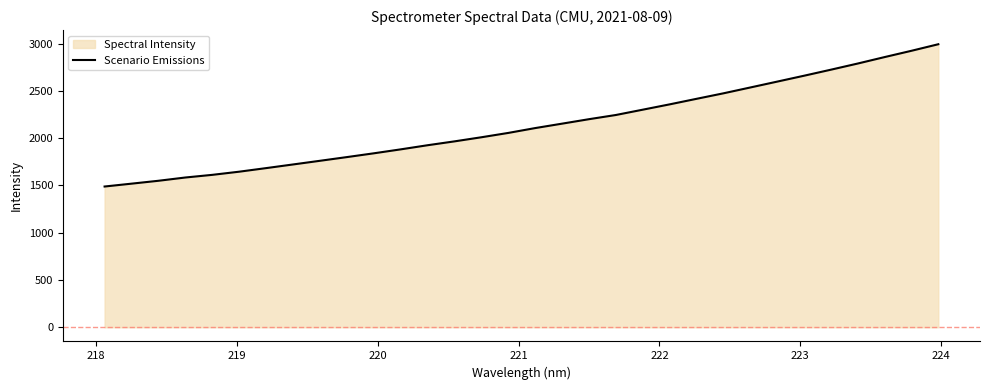

What is the minimum value shown in the chart?

1489.0